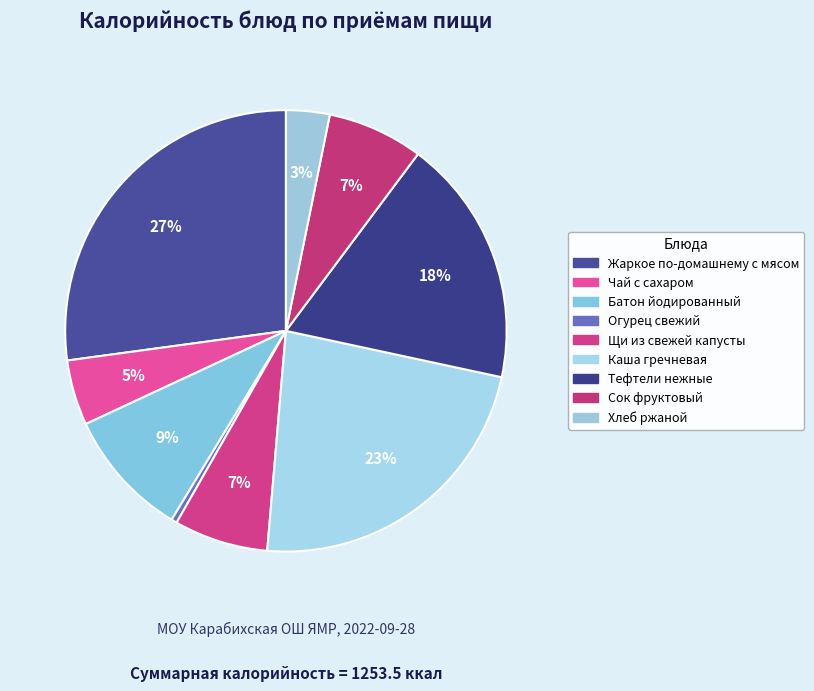

How many segments does this pie chart have?

9